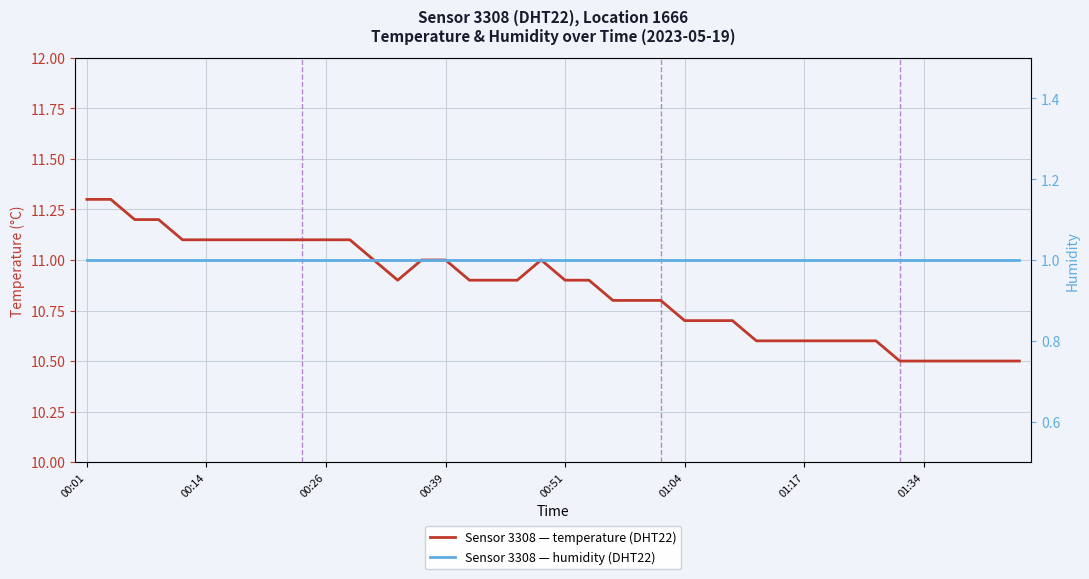

What is the total value across all series at 13?

11.9